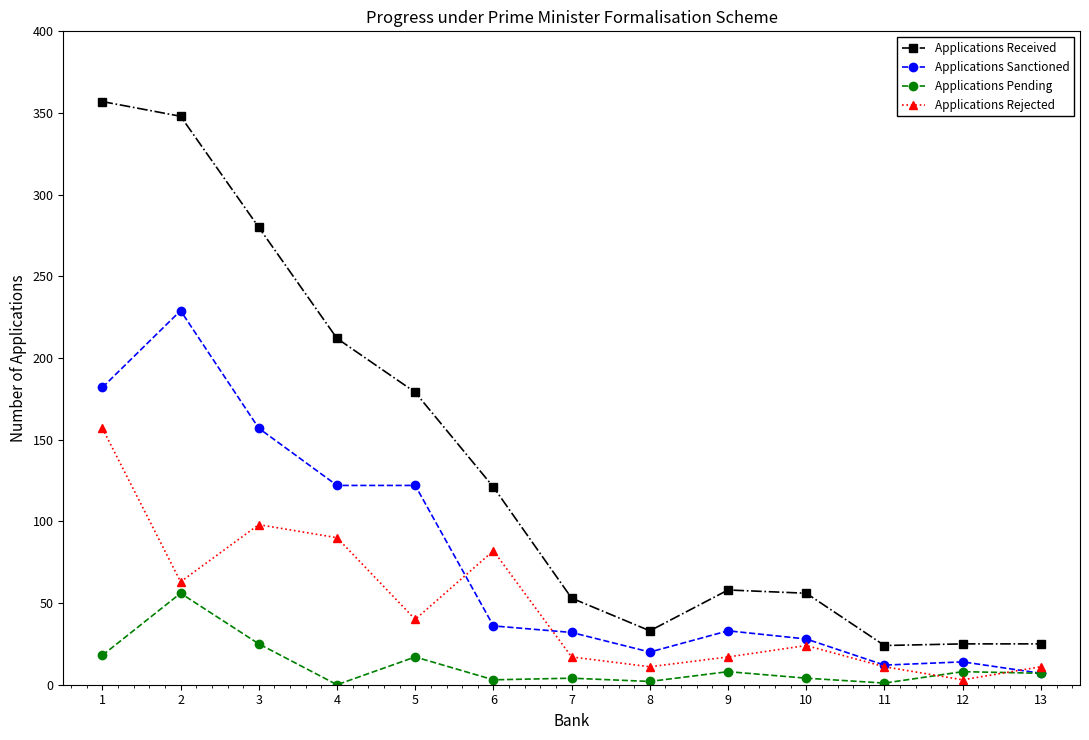

True or false: Applications Sanctioned has more than 1 interior local peaks.

True